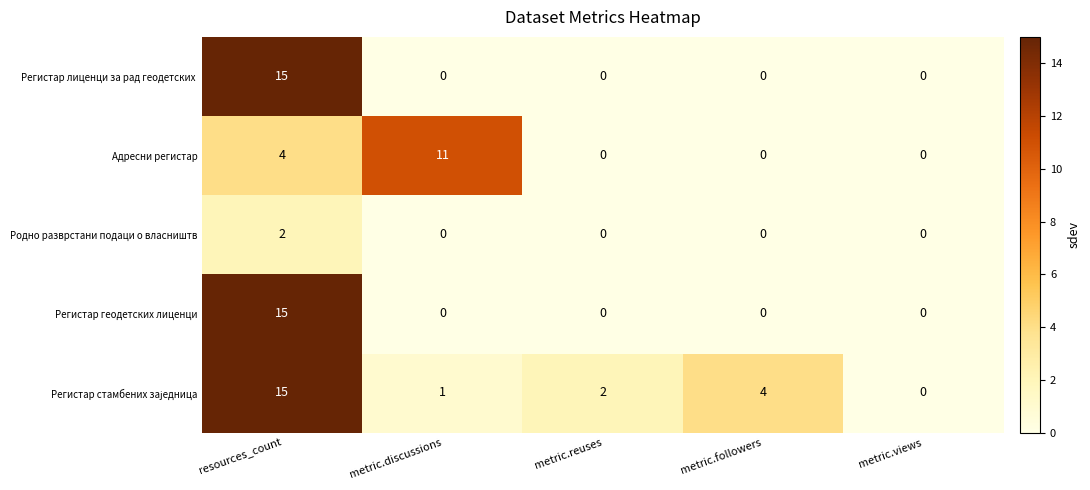

What is the spread (max minus min) of values at metric.followers?

4